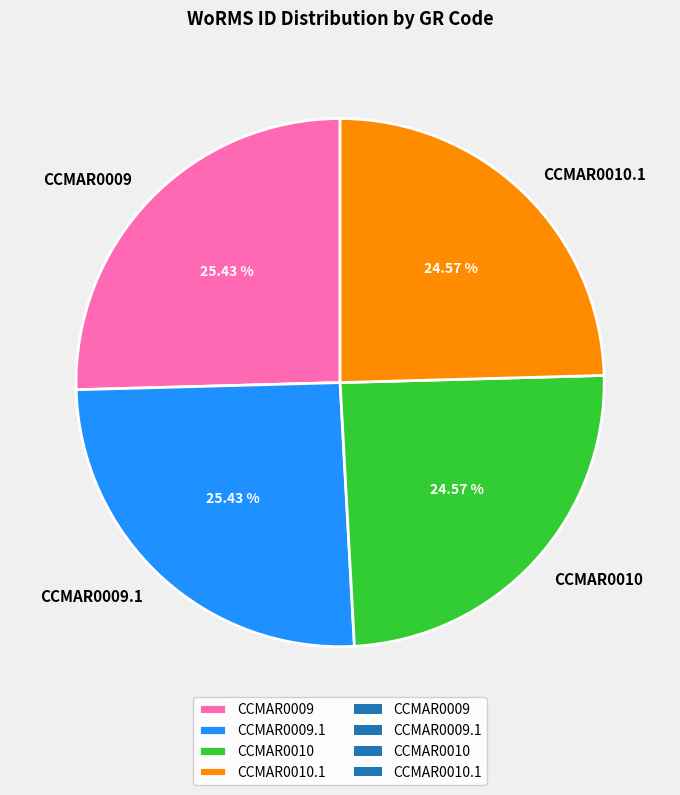

To the nearest percent, what is the difference between the CCMAR0010.1 and CCMAR0009.1 slice percentages?

1%